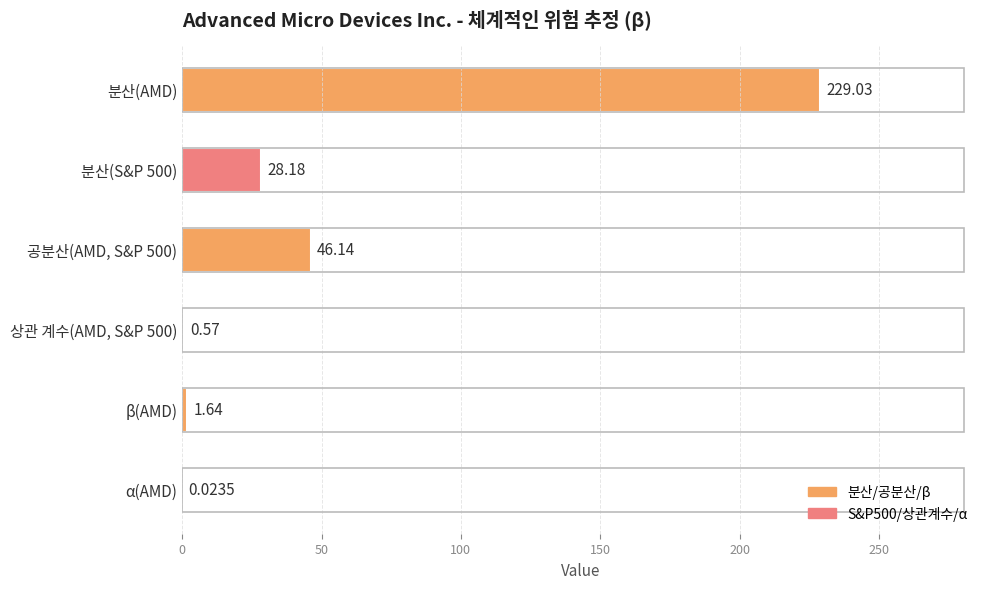

What is the sum of the values at α(AMD) and 분산(AMD)?

229.1